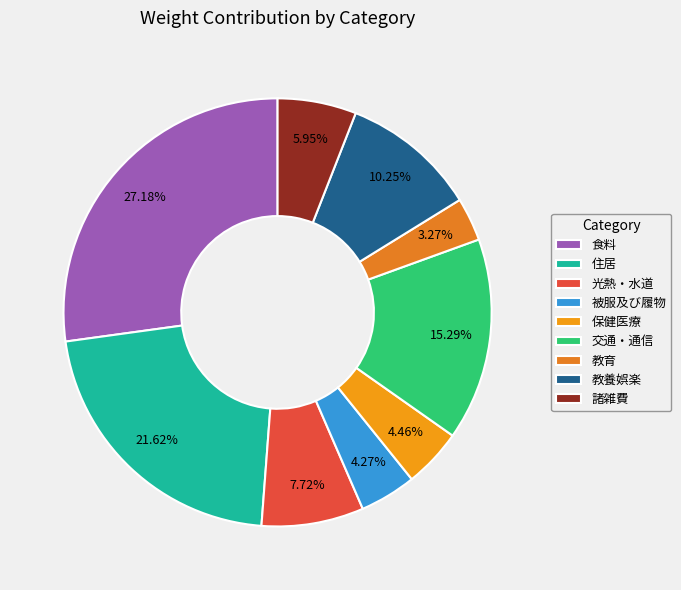

Rank the categories by value from lowest to highest.

教育, 被服及び履物, 保健医療, 諸雑費, 光熱・水道, 教養娯楽, 交通・通信, 住居, 食料